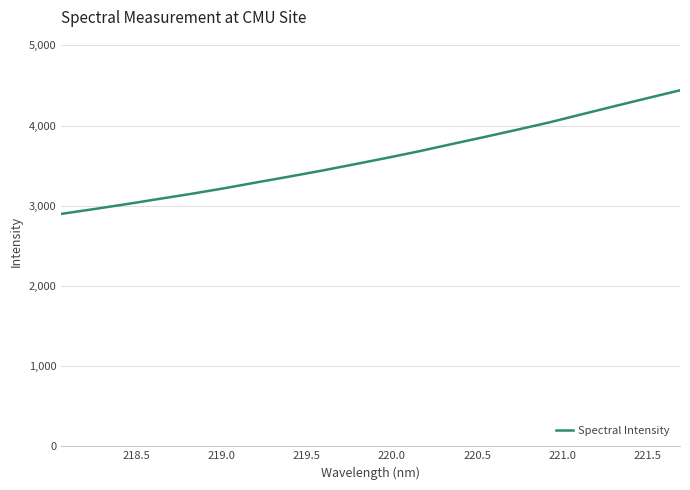

What is the minimum value shown in the chart?

2898.5